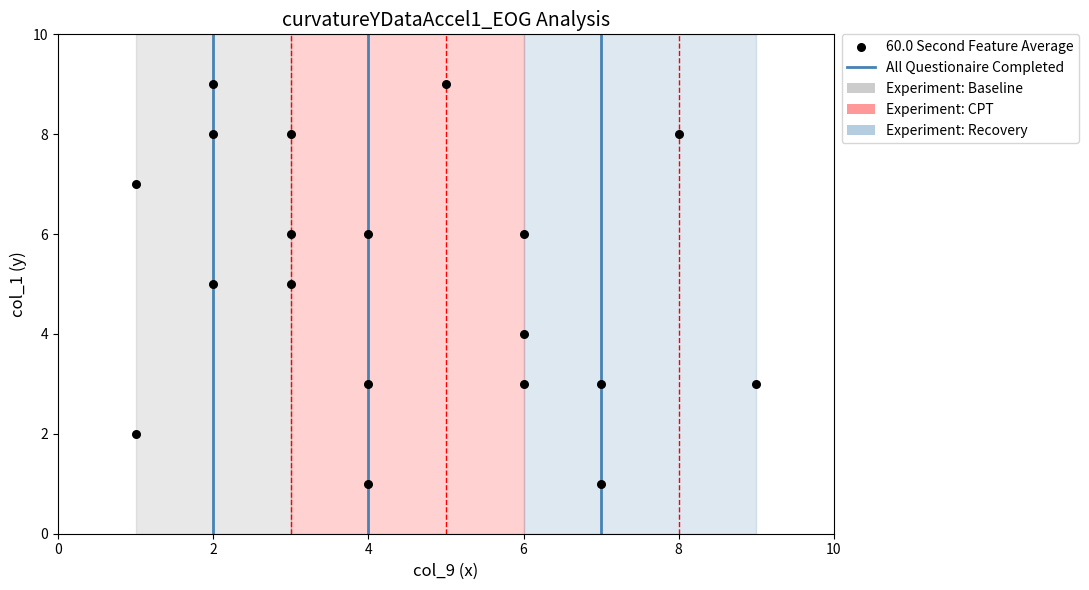

What is the range of Y values (max minus min)?

8